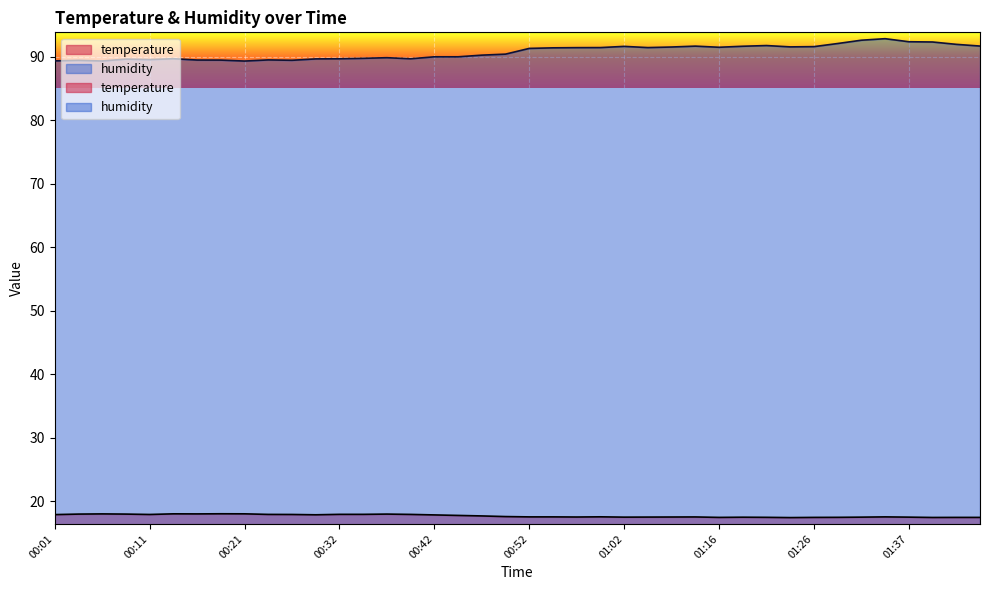

Where is the first local minimum for temperature?

00:11